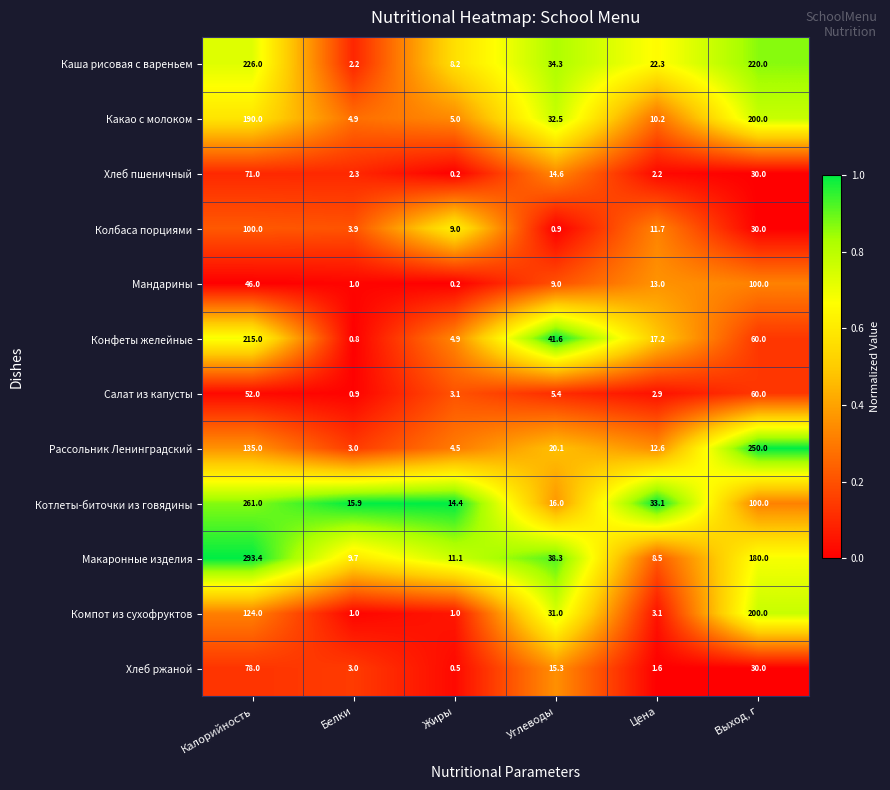

Which series has the largest range (max minus min)?

Макаронные изделия